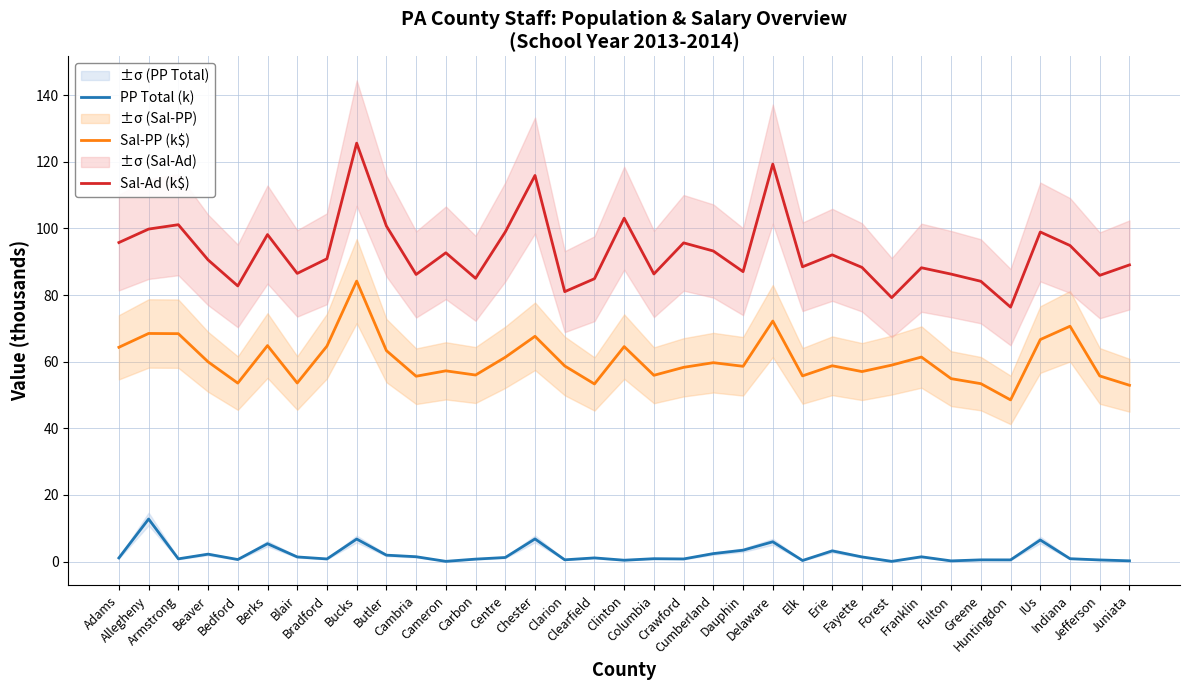

What is the sum of all Sal-Ad (k$) values?

3253.2